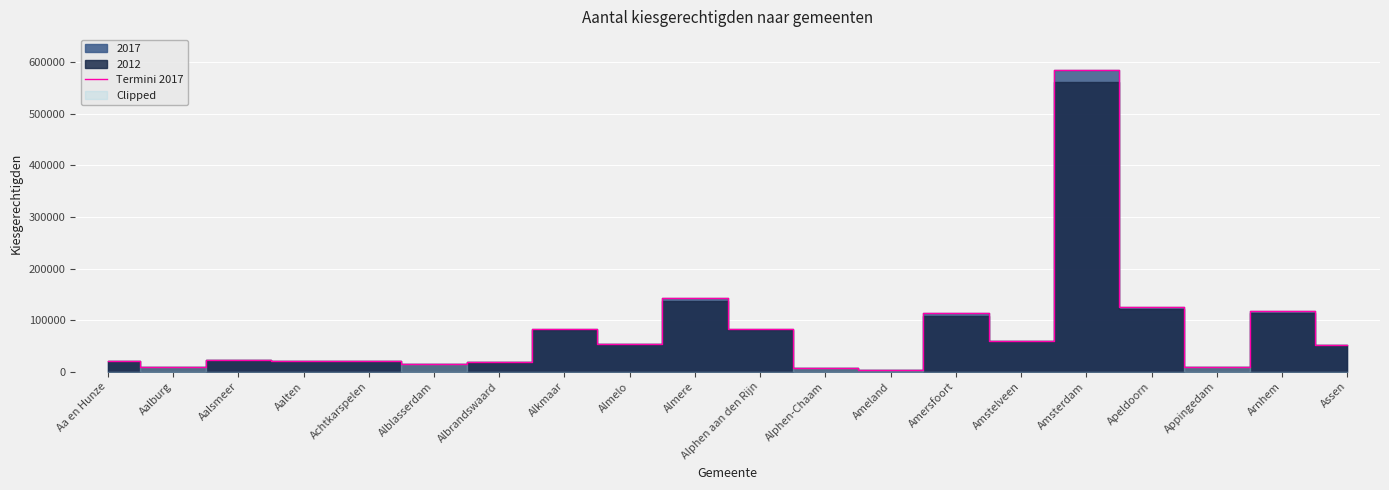

How many interior local valleys (lower than both neighbors) does the data have?

7